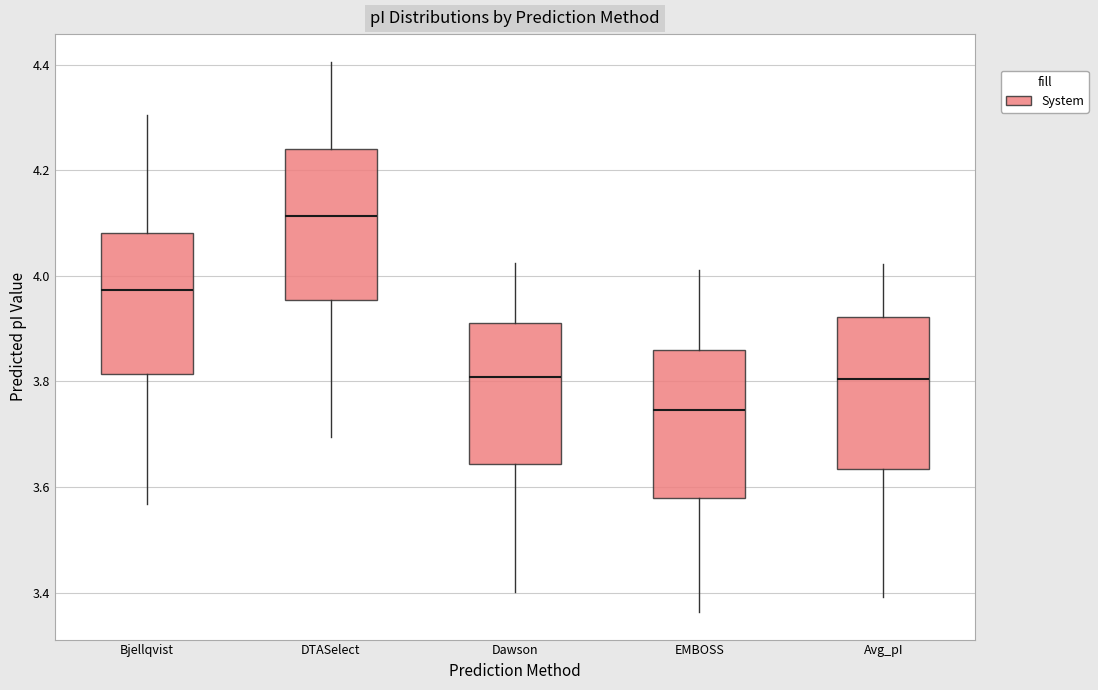

Where is the upper edge of the box for EMBOSS on the y-axis? The values are not printed on the chart, so give them approximately, as read against the axis.

3.86